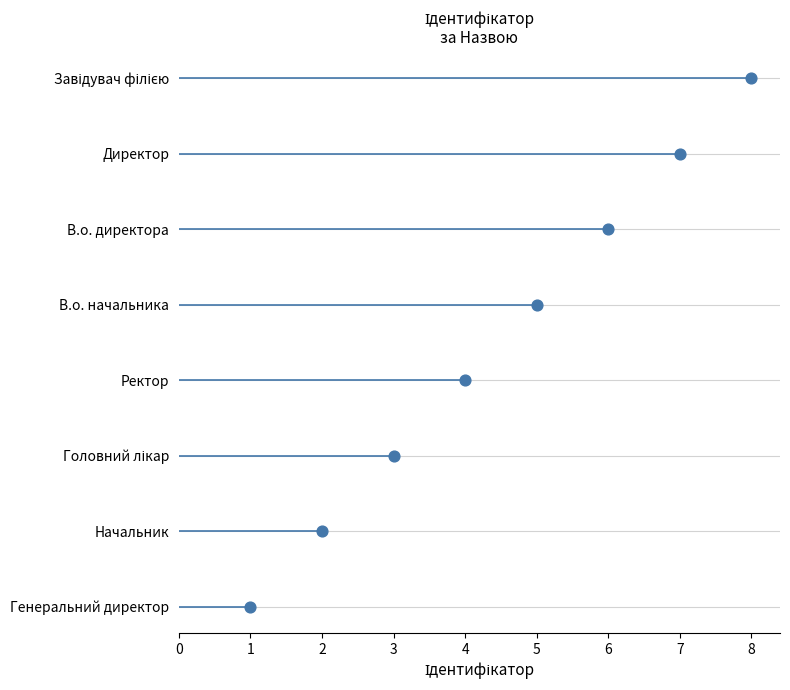

Between 1 and 5, which is larger?

1